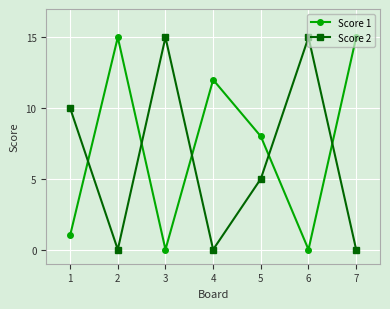

At which label is Score 2 closest to 7?

5